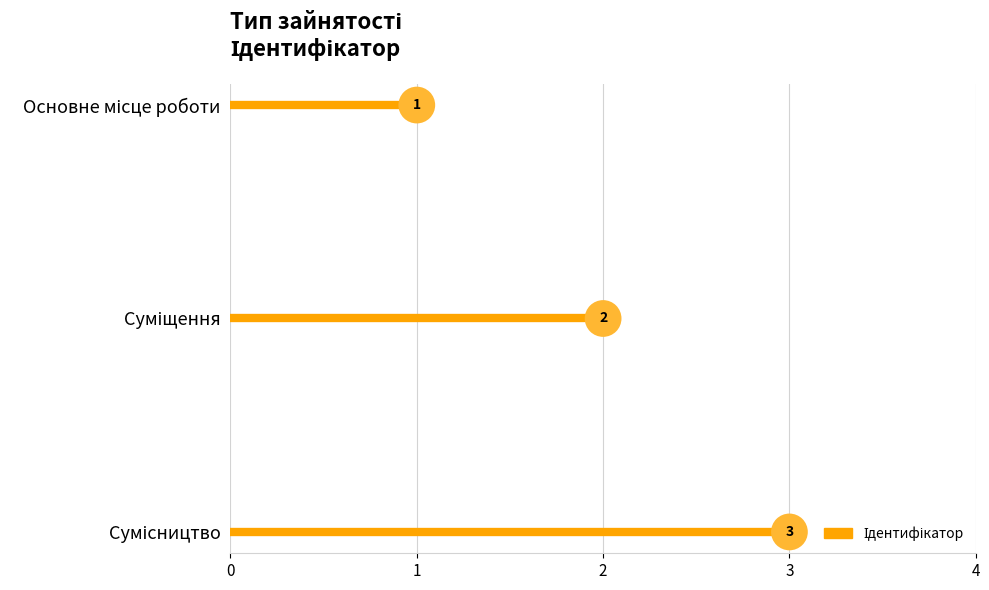

What is the ratio of the value at Основне місце роботи to the value at Суміщення?

0.5